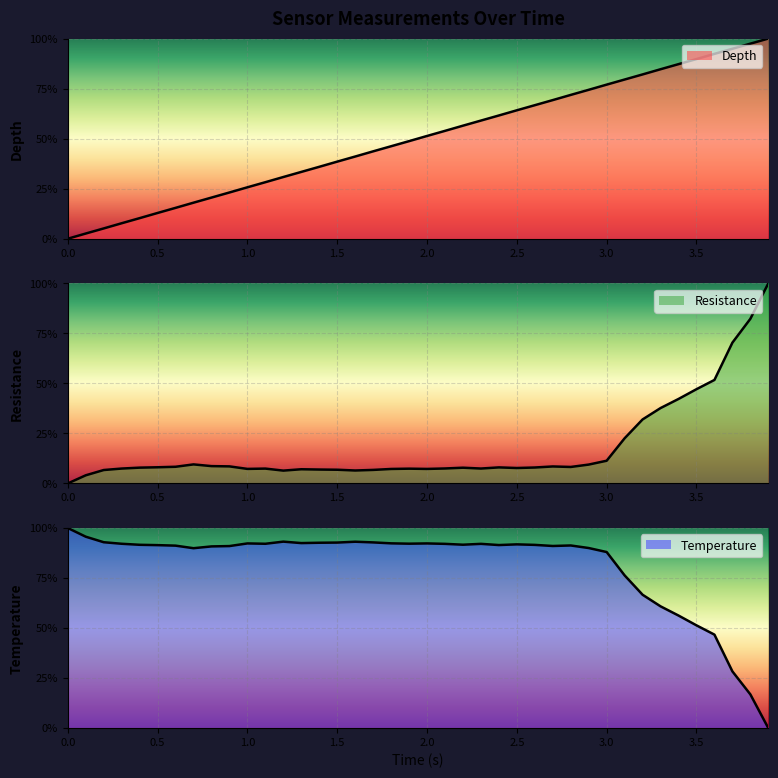

Which series has the largest total across all categories?

Temperature